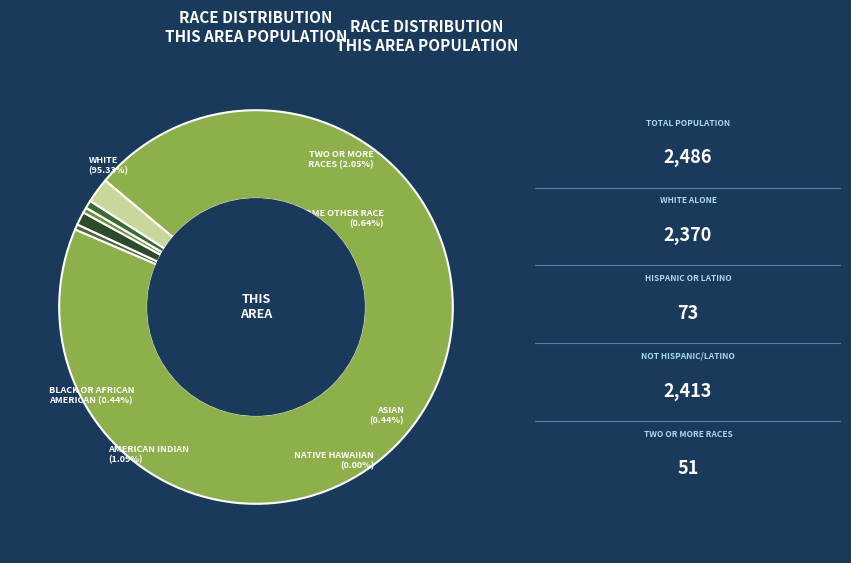

Rank the categories by value from highest to lowest.

White alone, Two or More Races, American Indian and Alaska Native, Some Other Race alone, Black or African American alone, Asian alone, Native Hawaiian and Other Pacific